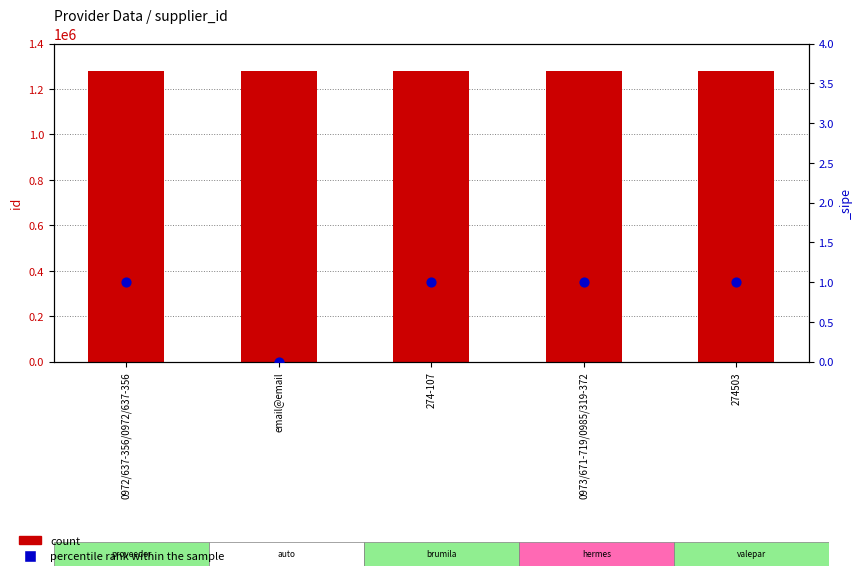

Which series has the largest total across all categories?

count